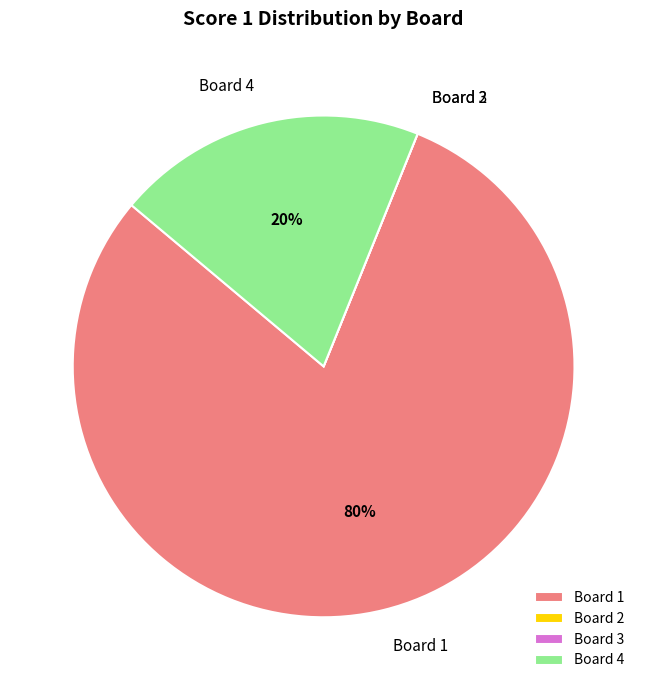

What is the majority slice?

Board 1